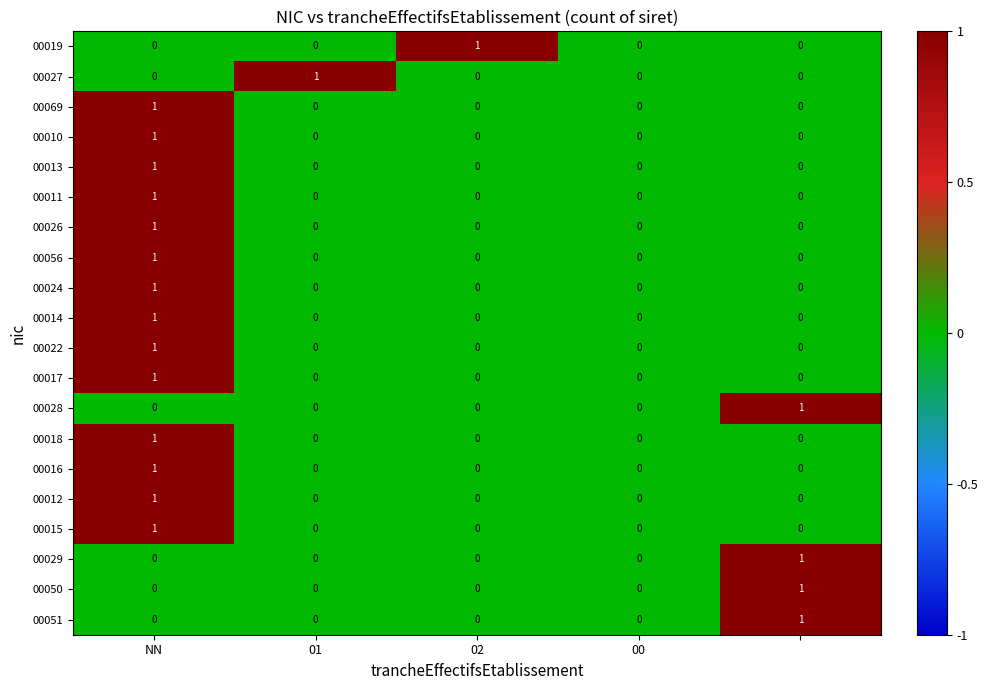

Count the 00022 values in the range 0 to 1.

5